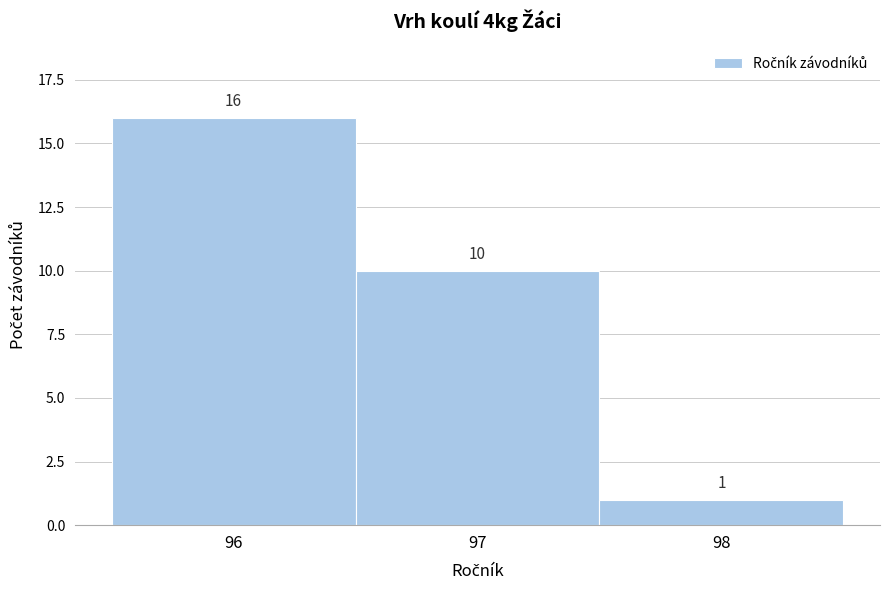

Over which range of the x-axis is the bar tallest?

95.5 to 96.5